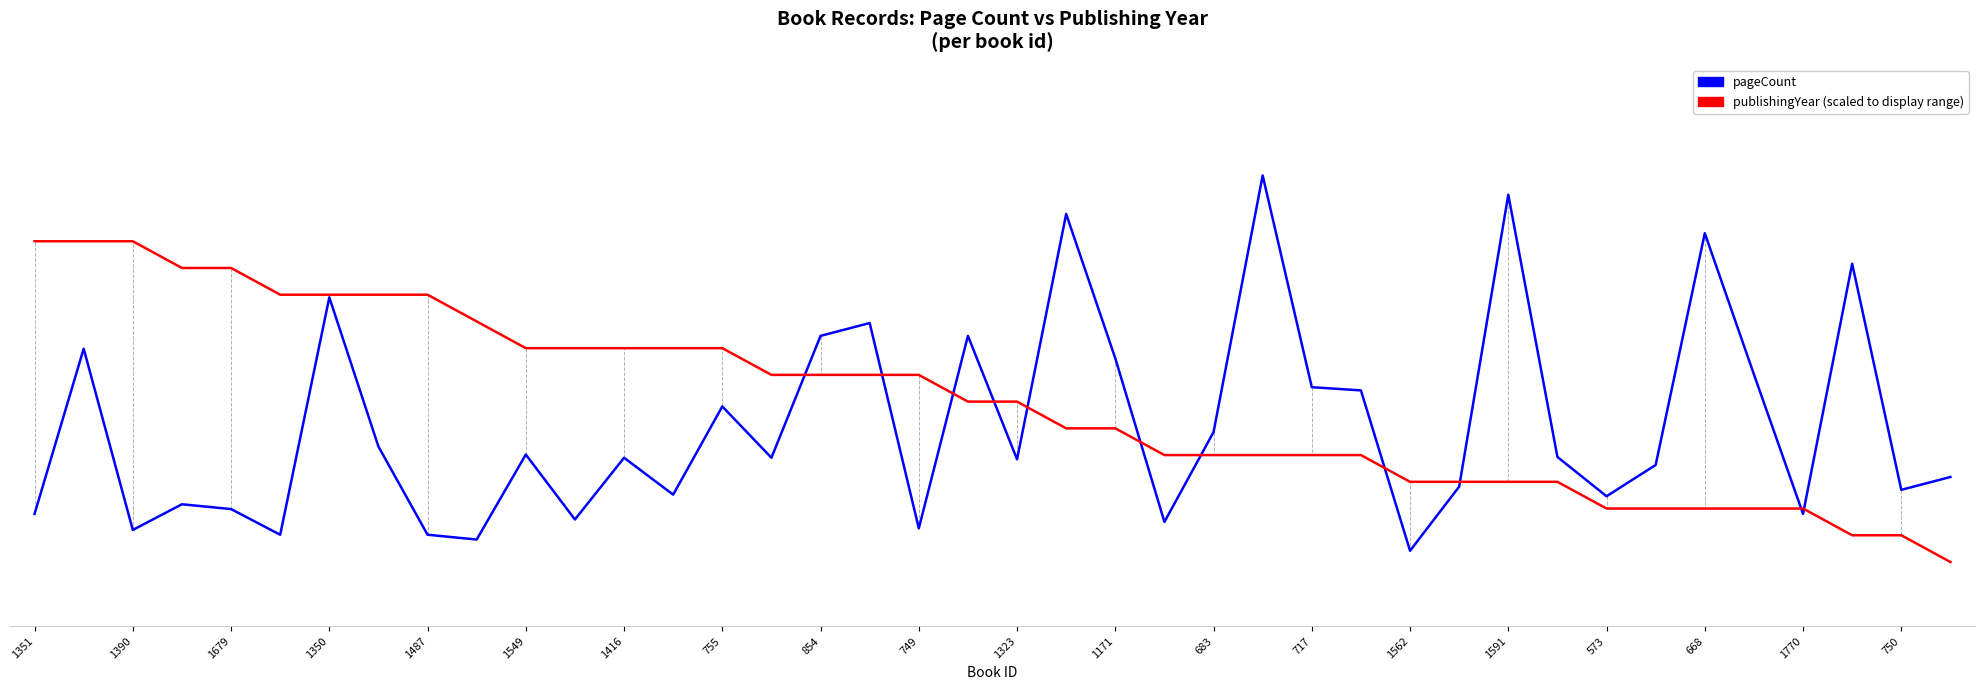

Which category has the highest value across all series?

25